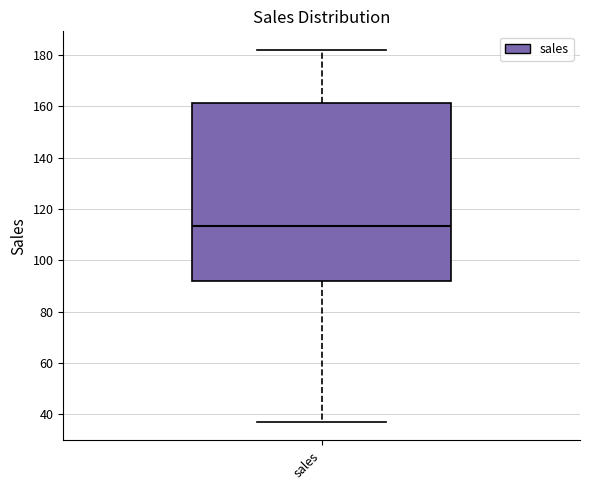

Read this box plot against the y-axis: the position of the median line, the range covered by the box, and the ends of both whiskers. The values are not printed on the chart, so give them approximately, as read against the axis.

median 114, box 92 to 162, whiskers 38 to 182